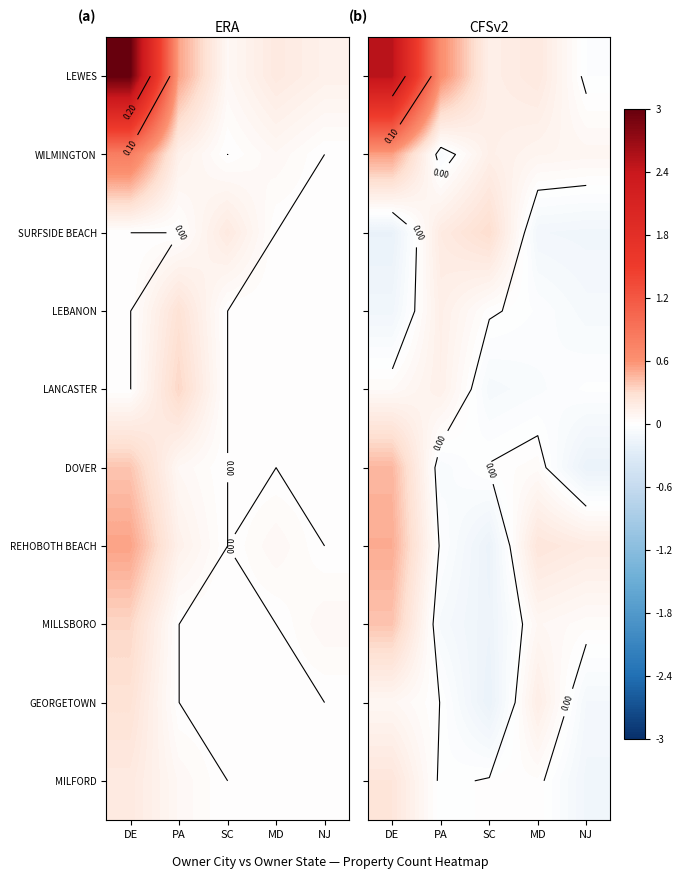

True or false: WILMINGTON has a value of 0.0 at NJ.

False